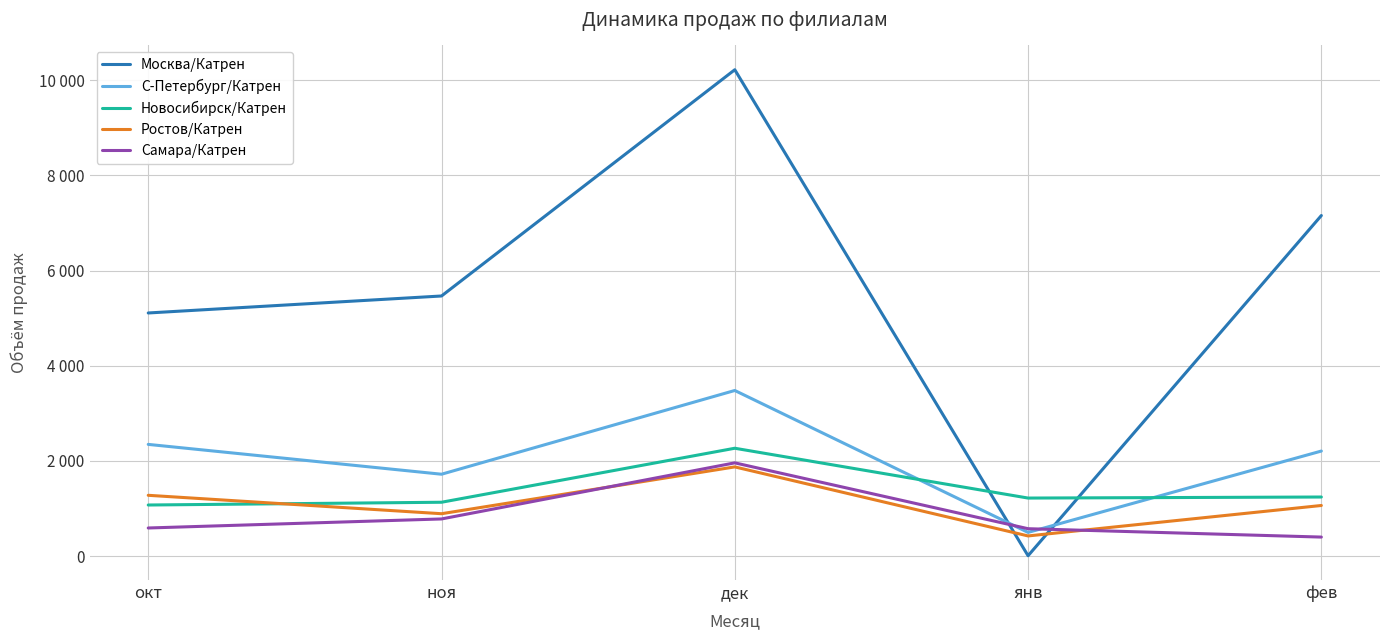

The value of Самара/Катрен at фев is 636. True or false?

False